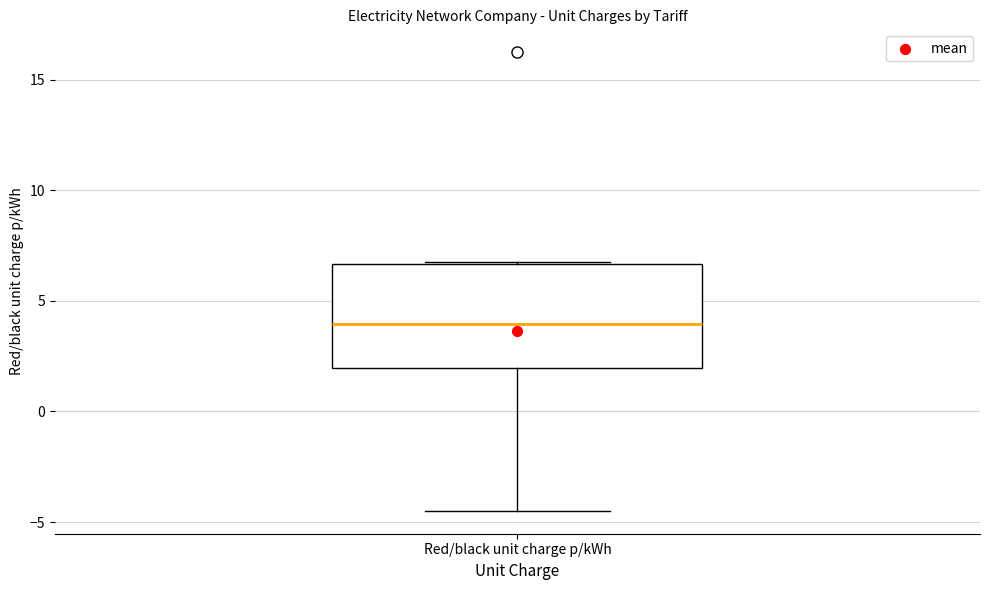

Read this box plot against the y-axis: the position of the median line, the range covered by the box, and the ends of both whiskers. The values are not printed on the chart, so give them approximately, as read against the axis.

median 4.0, box 2.0 to 6.5, whiskers -4.5 to 7.0